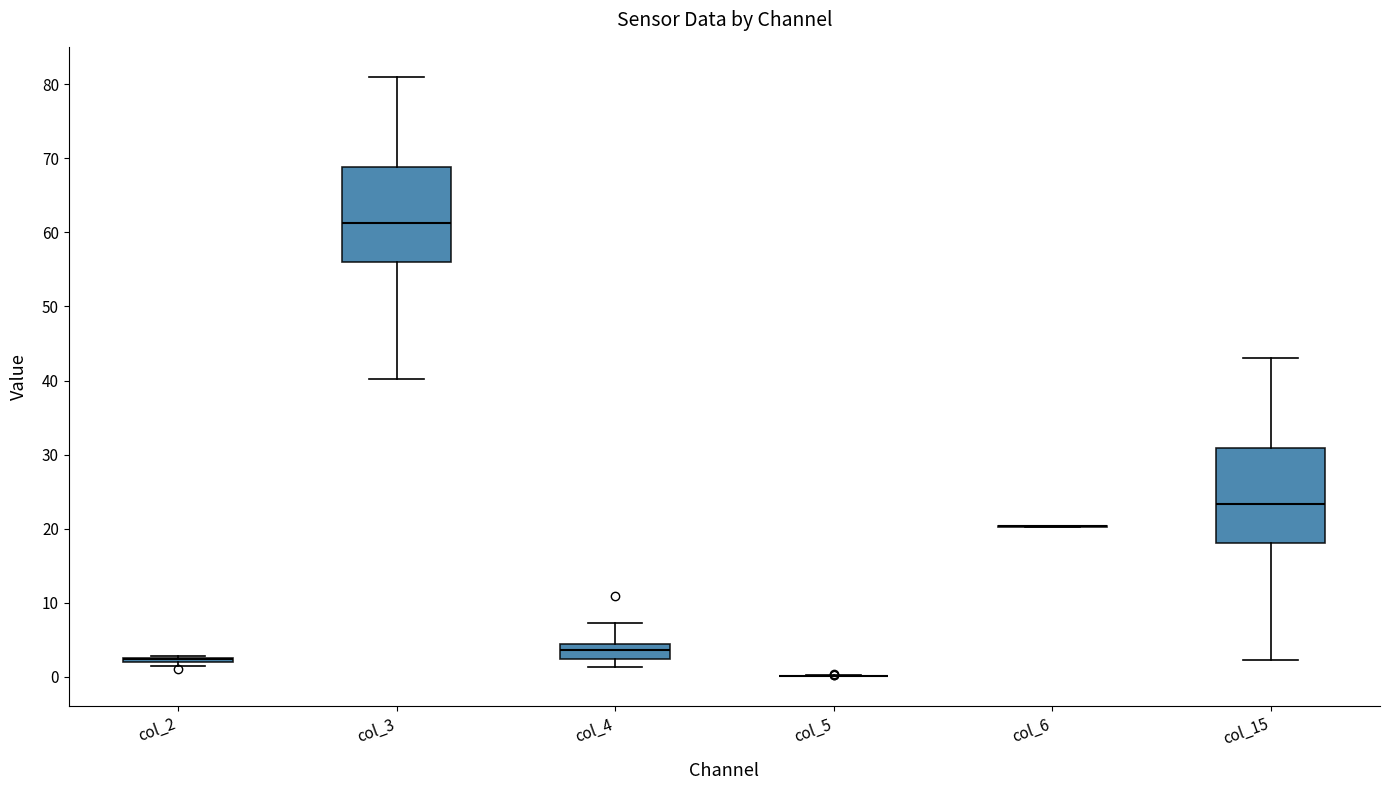

Reading left to right, read every box against the y-axis: the position of its median line, the range the box covers, and the ends of its whiskers. The values are not printed on the chart, so give them approximately, as read against the axis.

col_2: box collapsed to a line at 2, whiskers 1 to 3
col_3: median 61, box 56 to 69, whiskers 40 to 81
col_4: median 4 (inside the box), box 2 to 4, whiskers 1 to 7
col_5: box collapsed to a line at 0, whiskers 0 to 0
col_6: box collapsed to a line at 20, whiskers 20 to 20
col_15: median 23, box 18 to 31, whiskers 2 to 43